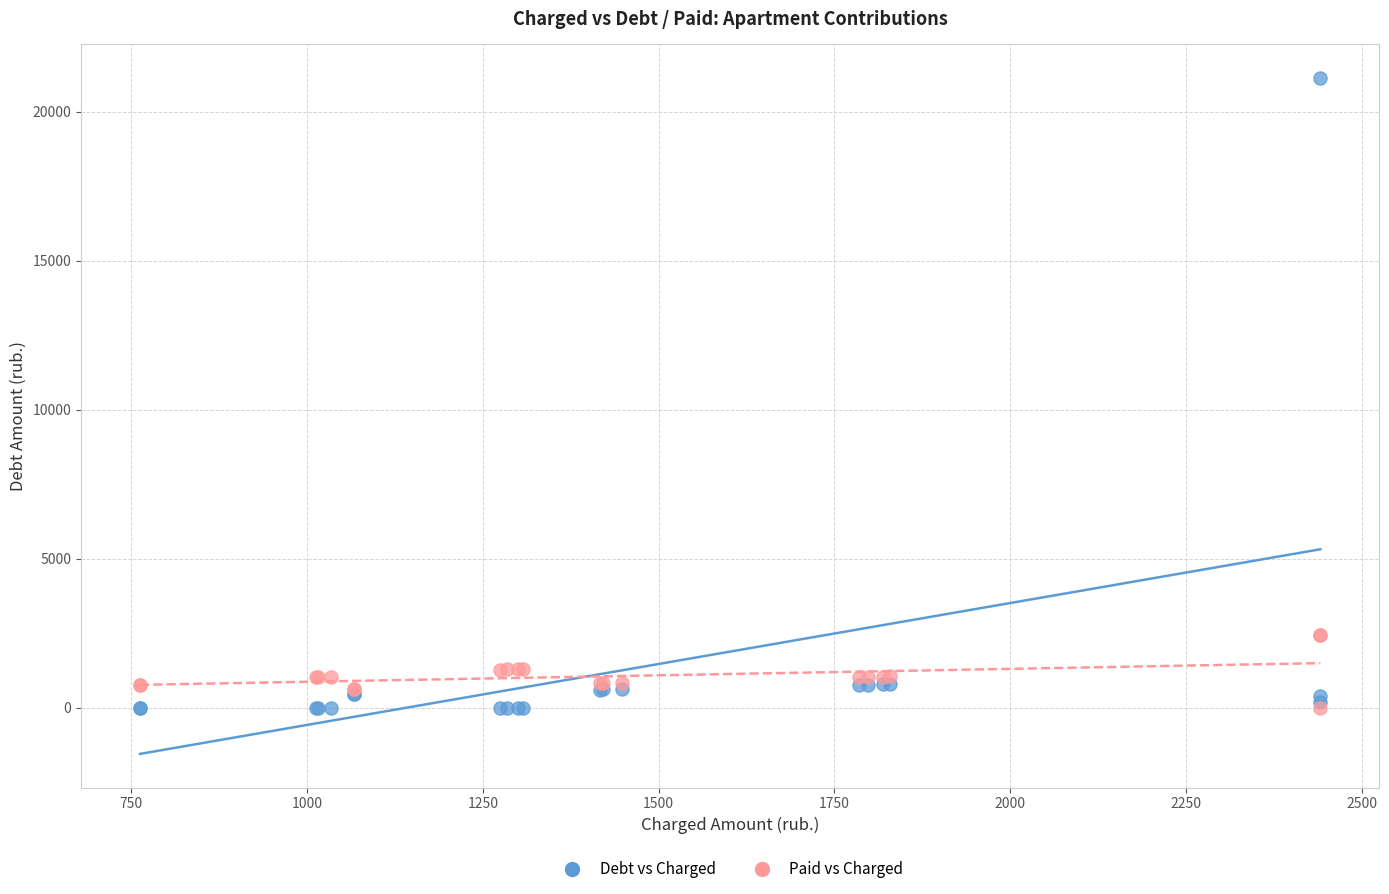

Which series has the largest Y range (max minus min)?

Debt vs Charged